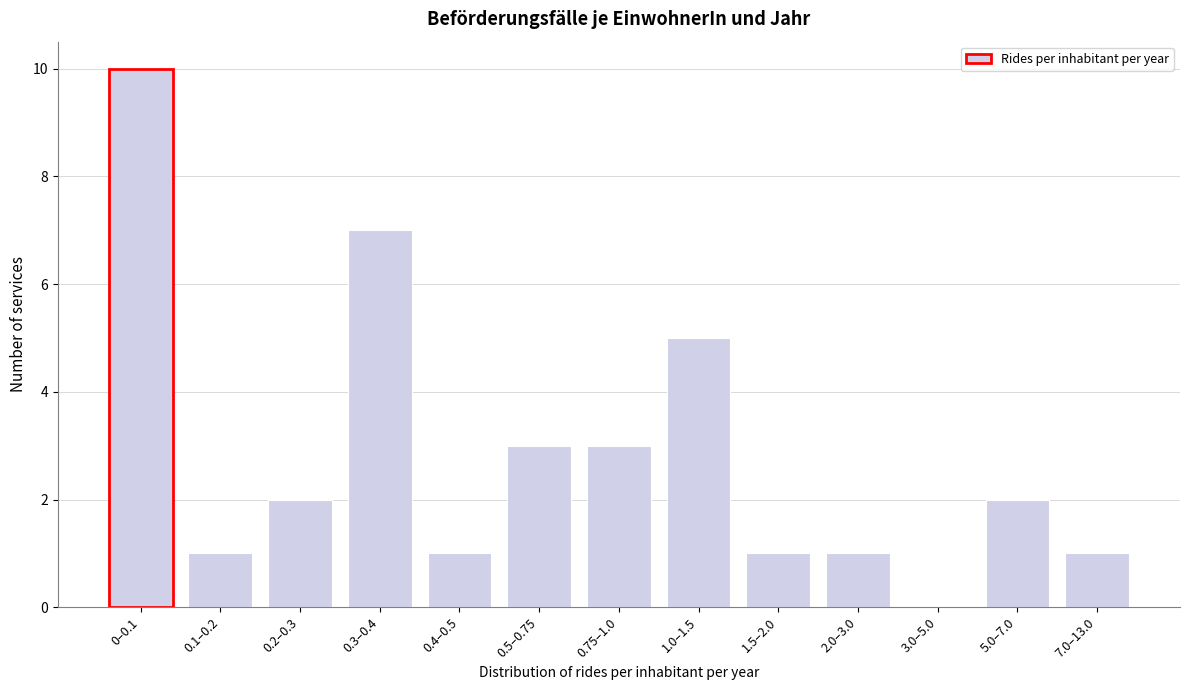

Reading right to left, transcribe all the data shown in this chart.

7.0–13.0=1	5.0–7.0=2	3.0–5.0=0	2.0–3.0=1	1.5–2.0=1	1.0–1.5=5	0.75–1.0=3	0.5–0.75=3	0.4–0.5=1	0.3–0.4=7	0.2–0.3=2	0.1–0.2=1	0–0.1=10